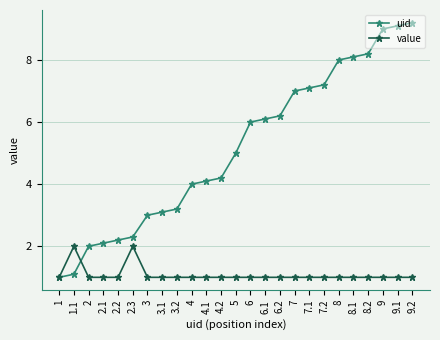

Where is the first local maximum for value?

1.1